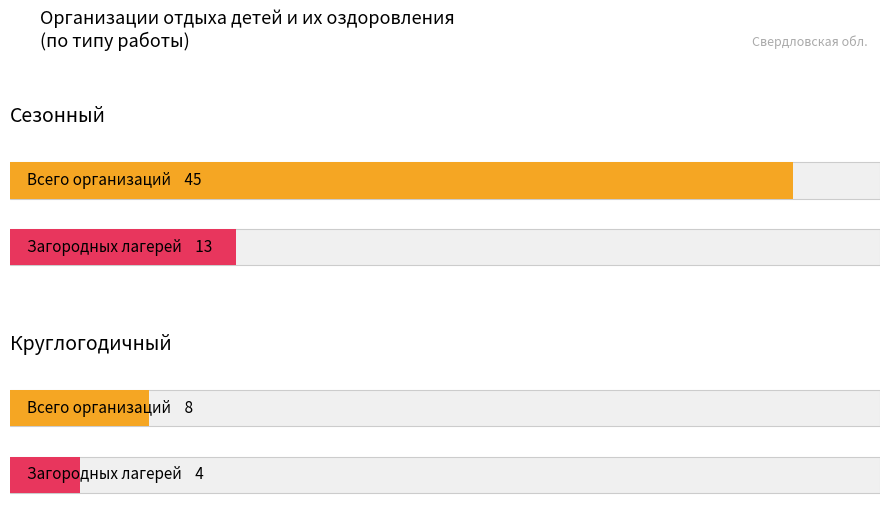

At which category is the sum across all series the highest?

Сезонный